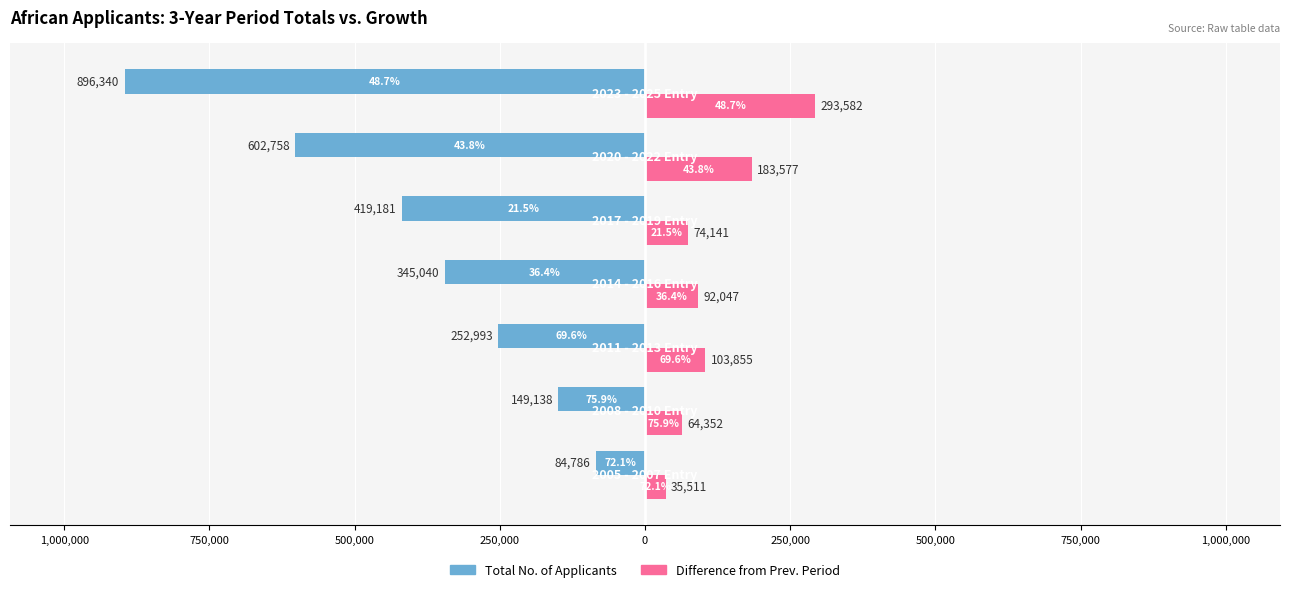

Reading left to right, what are all the values shown in this chart?

Total No. of Applicants: 1,250,000=-84786	1,000,000=-149138	750,000=-252993	500,000=-345040	250,000=-419181	0=-602758	250,000=-896340
Difference in No. of Applicants: 1,250,000=35511	1,000,000=64352	750,000=103855	500,000=92047	250,000=74141	0=183577	250,000=293582